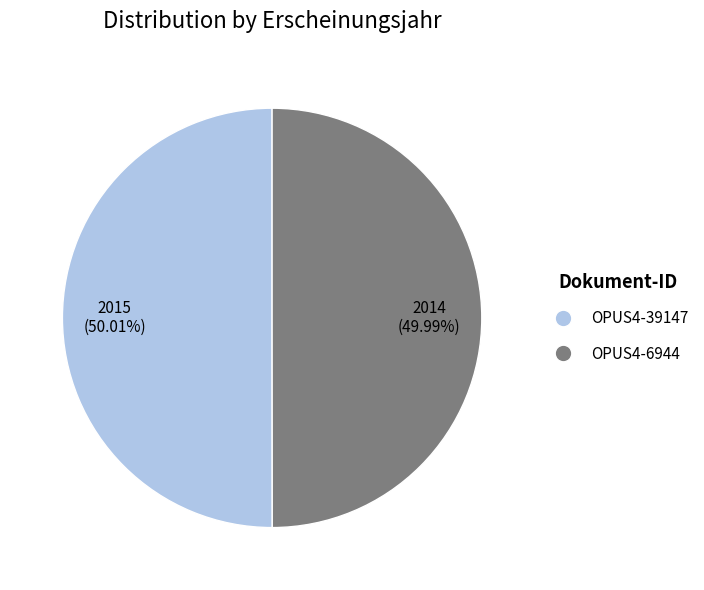

To the nearest percent, what portion does OPUS4-39147 represent?

50%